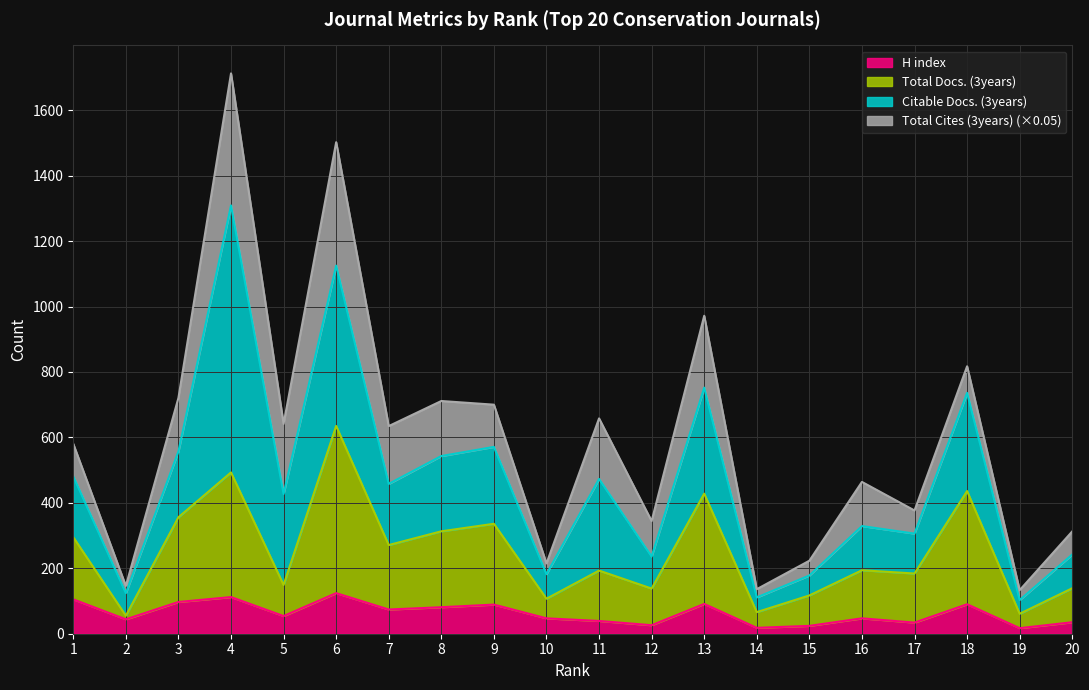

What is the value of the H index point at the 5th from the left?

54